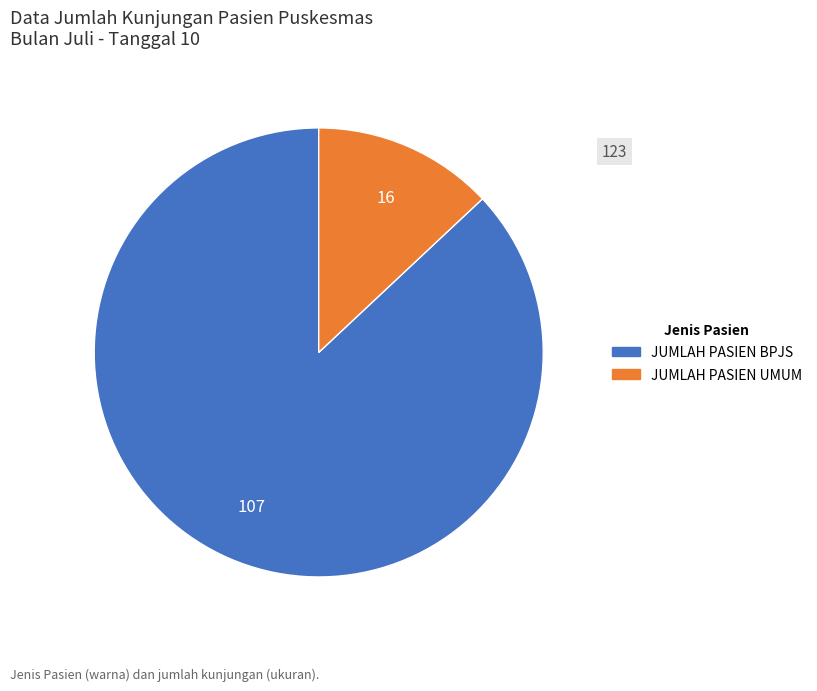

True or false: JUMLAH PASIEN UMUM accounts for 3% of the total.

False